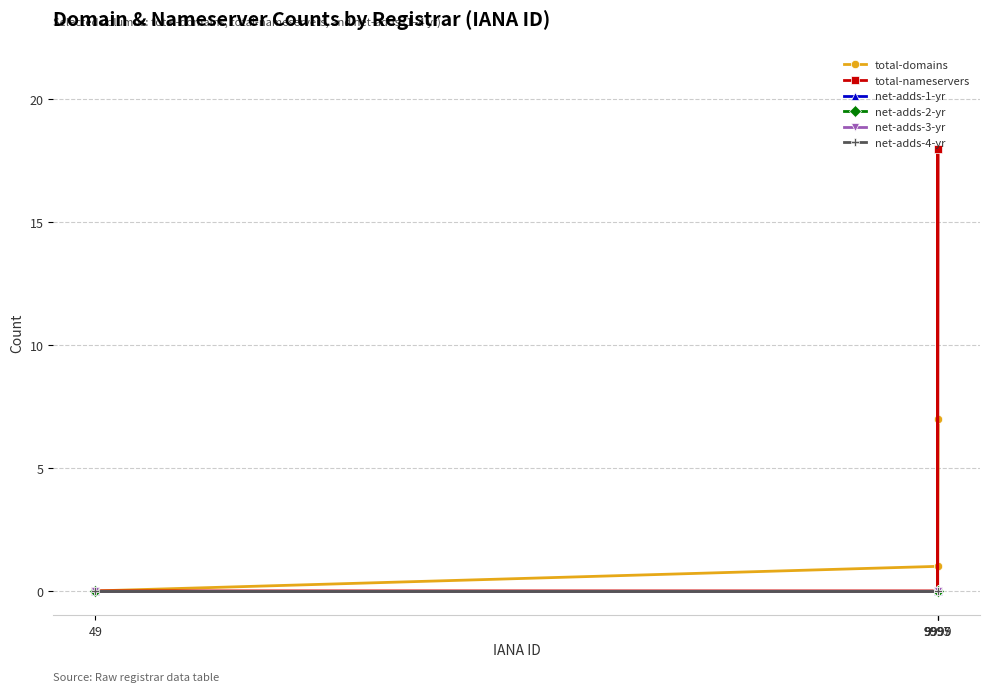

List the labels in order of total-domains value, largest first.

9999, 9997, 9995, 49